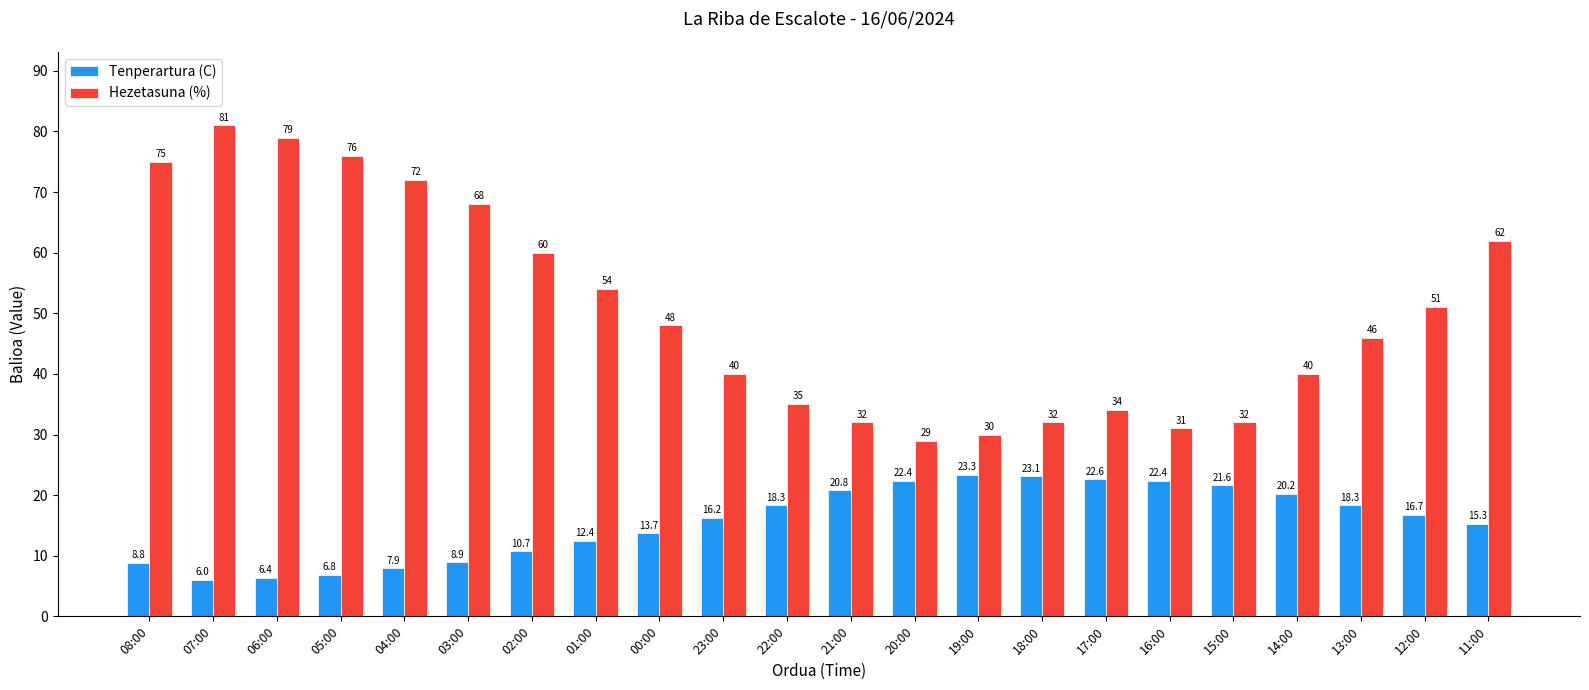

Reading left to right, list all the values displayed in this chart.

Tenperartura (C): 08:00=8.8	07:00=6.0	06:00=6.4	05:00=6.8	04:00=7.9	03:00=8.9	02:00=10.7	01:00=12.4	00:00=13.7	23:00=16.2	22:00=18.3	21:00=20.8	20:00=22.4	19:00=23.3	18:00=23.1	17:00=22.6	16:00=22.4	15:00=21.6	14:00=20.2	13:00=18.3	12:00=16.7	11:00=15.3
Hezetasuna (%): 08:00=75.0	07:00=81.0	06:00=79.0	05:00=76.0	04:00=72.0	03:00=68.0	02:00=60.0	01:00=54.0	00:00=48.0	23:00=40.0	22:00=35.0	21:00=32.0	20:00=29.0	19:00=30.0	18:00=32.0	17:00=34.0	16:00=31.0	15:00=32.0	14:00=40.0	13:00=46.0	12:00=51.0	11:00=62.0